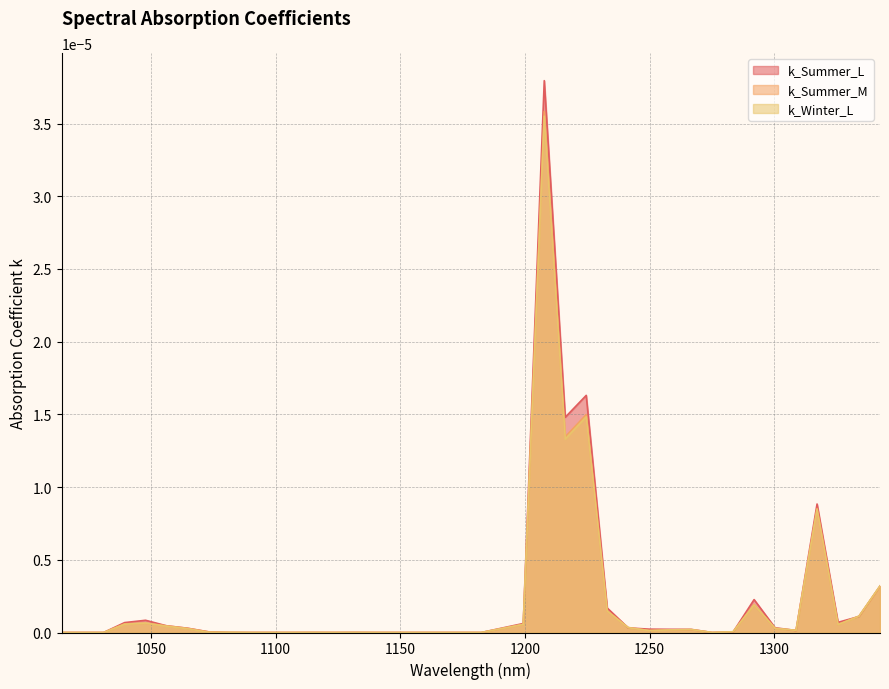

Which category has the highest value across all series?

1207.73